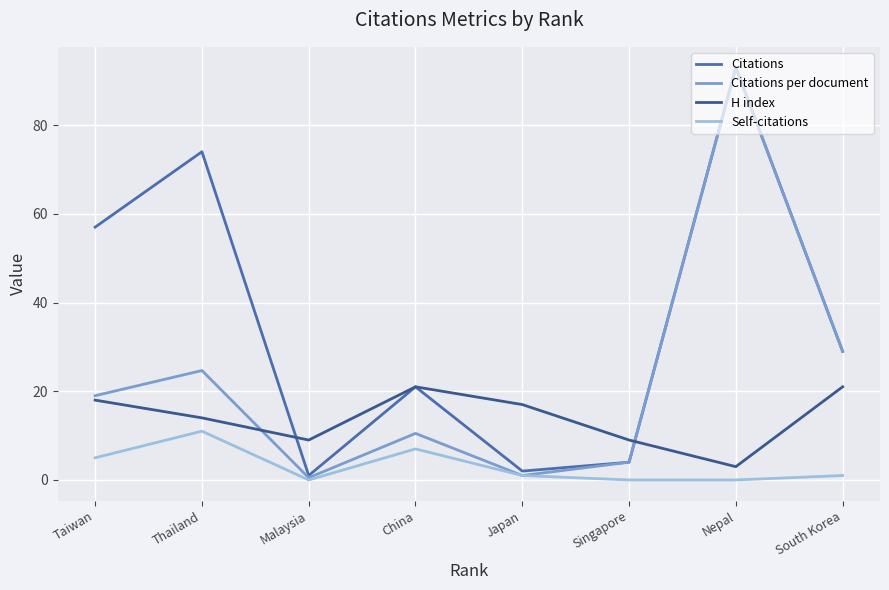

Between Malaysia and China, which series saw the biggest shift?

Citations